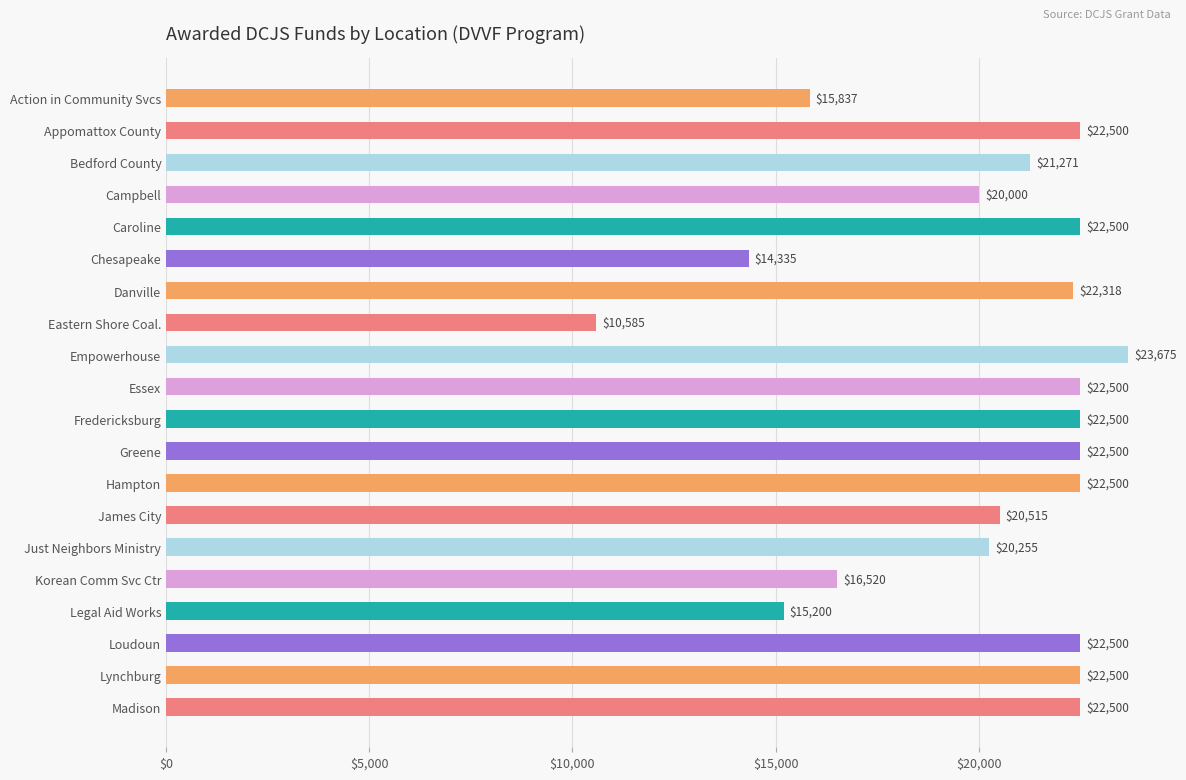

What is the label of the 14th bar from the bottom?

Danville